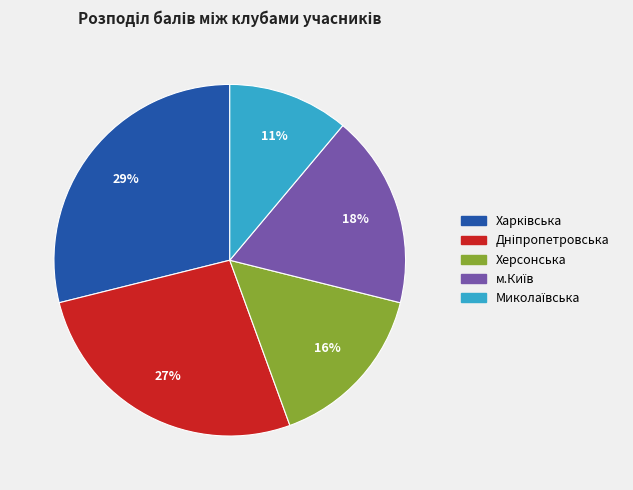

To the nearest percent, what is the difference between the largest and smallest slice percentages?

18%